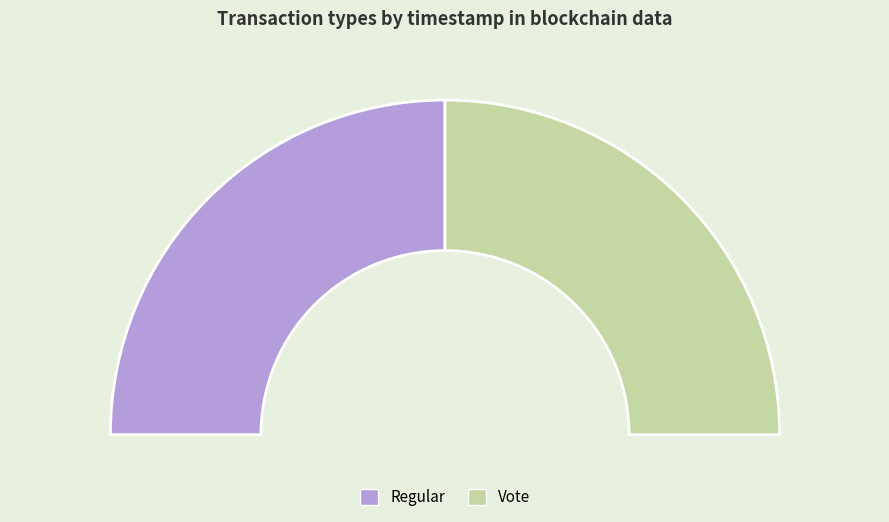

Is it true that Vote is 50% of the pie?

True